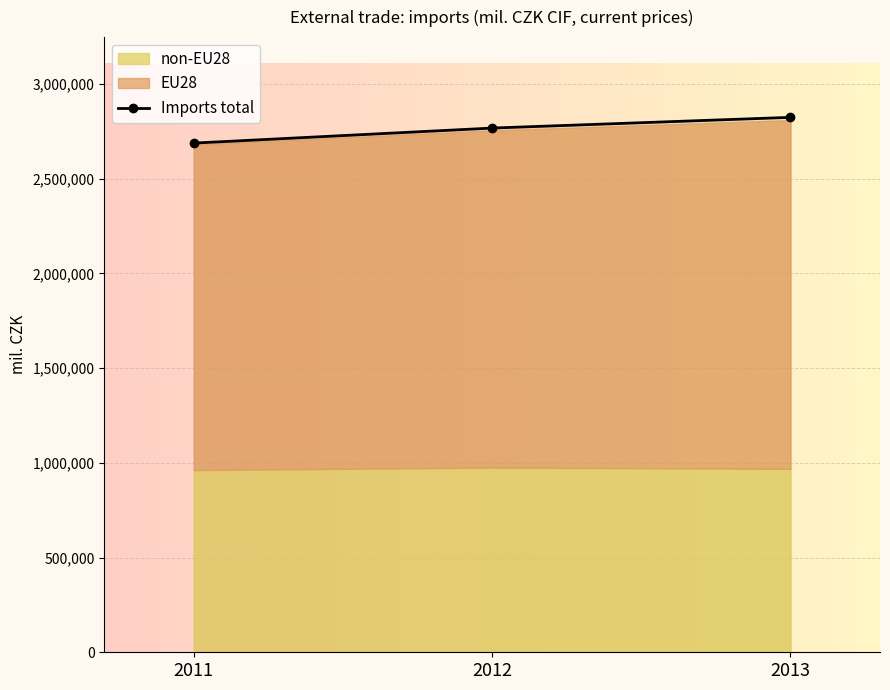

Which label corresponds to the largest value in the chart?

2013